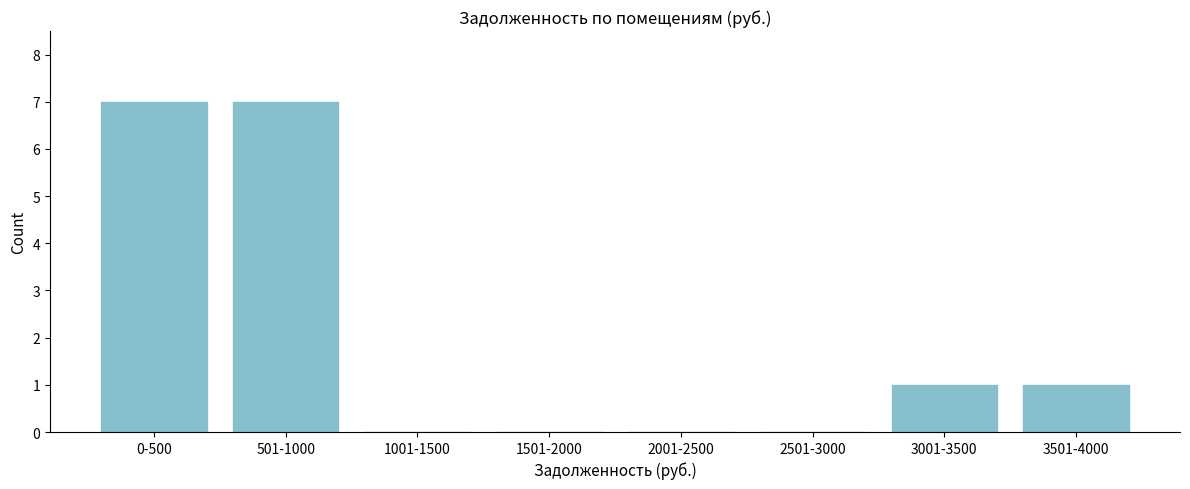

Reading right to left, transcribe all the data shown in this chart.

3501-4000=1	3001-3500=1	2501-3000=0	2001-2500=0	1501-2000=0	1001-1500=0	501-1000=7	0-500=7